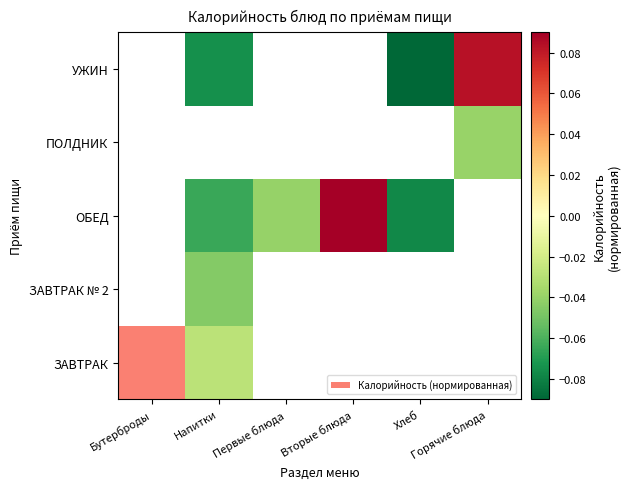

The value of ЗАВТРАК № 2 at Напитки is -0.1. True or false?

False